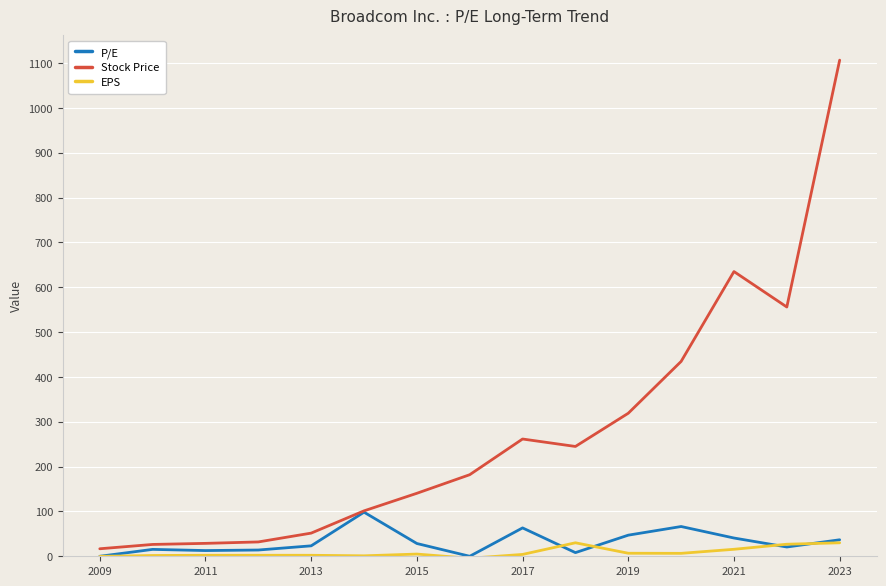

What is the maximum value shown in the chart?

1106.5